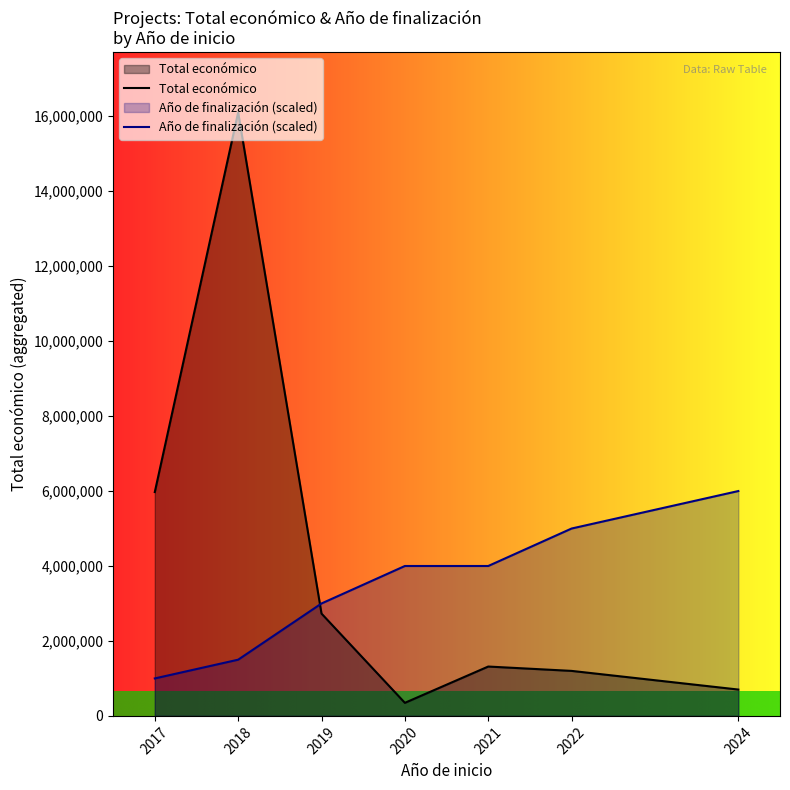

List the labels in order of Año de finalización (scaled) value, largest first.

2024, 2022, 2020, 2021, 2019, 2018, 2017